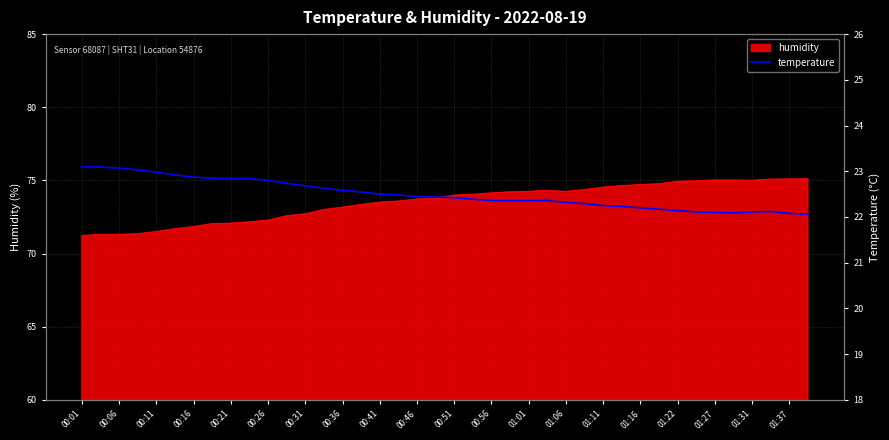

What is the maximum value for humidity?

75.1